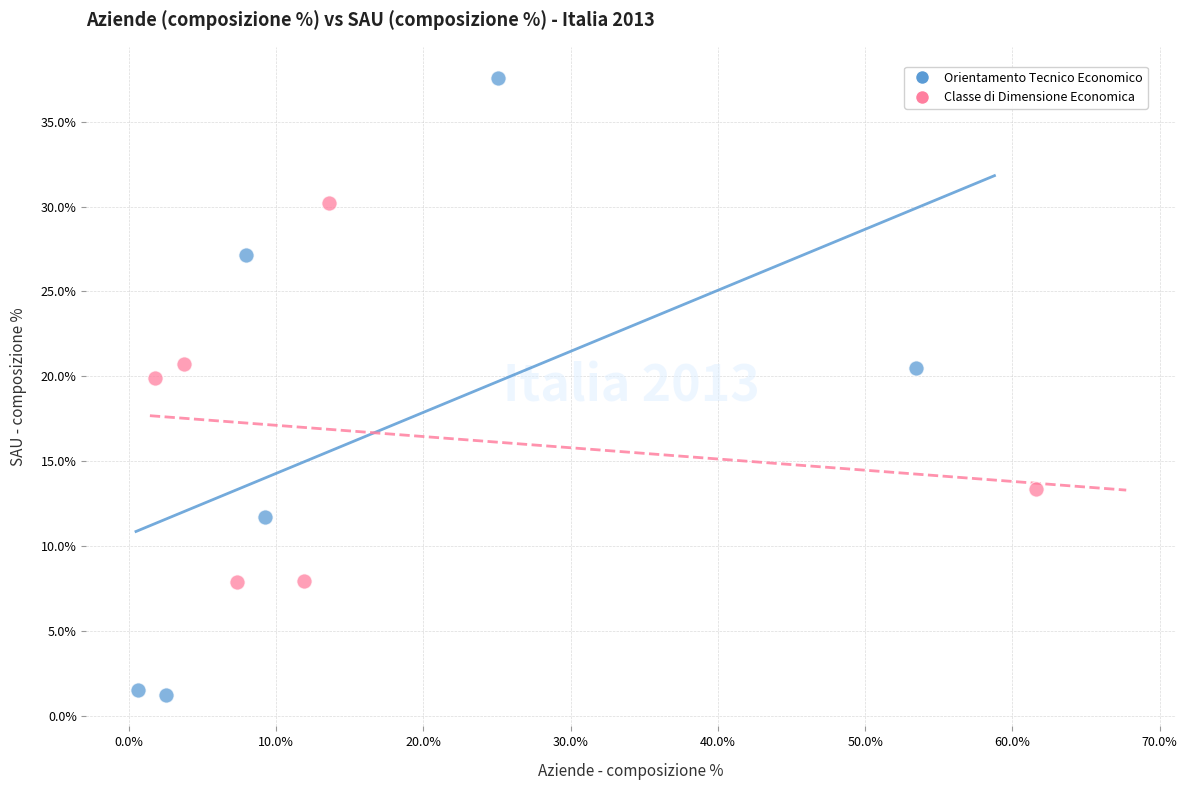

What are all the series names shown in the legend?

Orientamento Tecnico Economico, Classe di Dimensione Economica